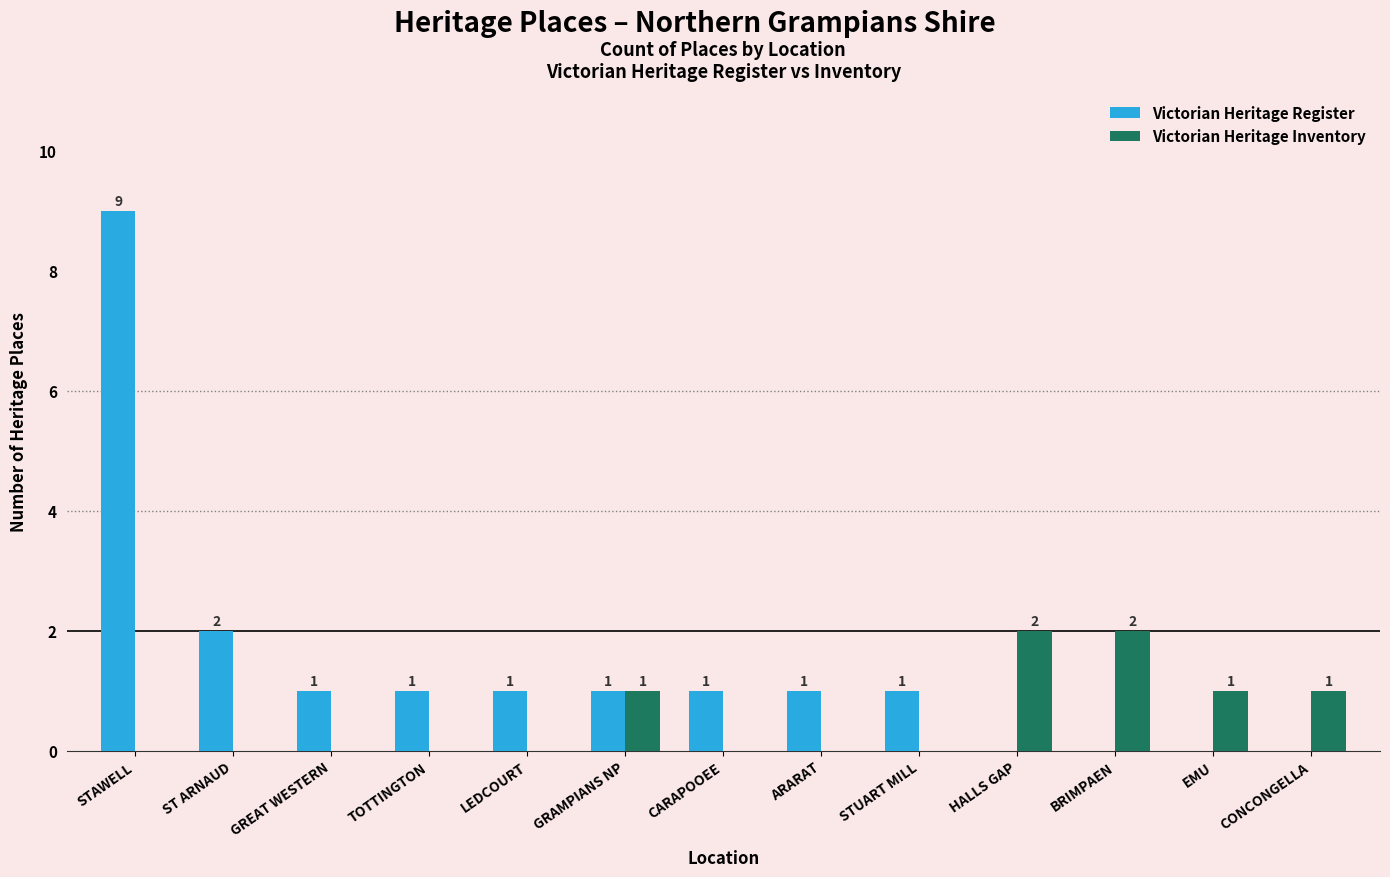

Is it true that Victorian Heritage Register equals 1 at CARAPOOEE?

True